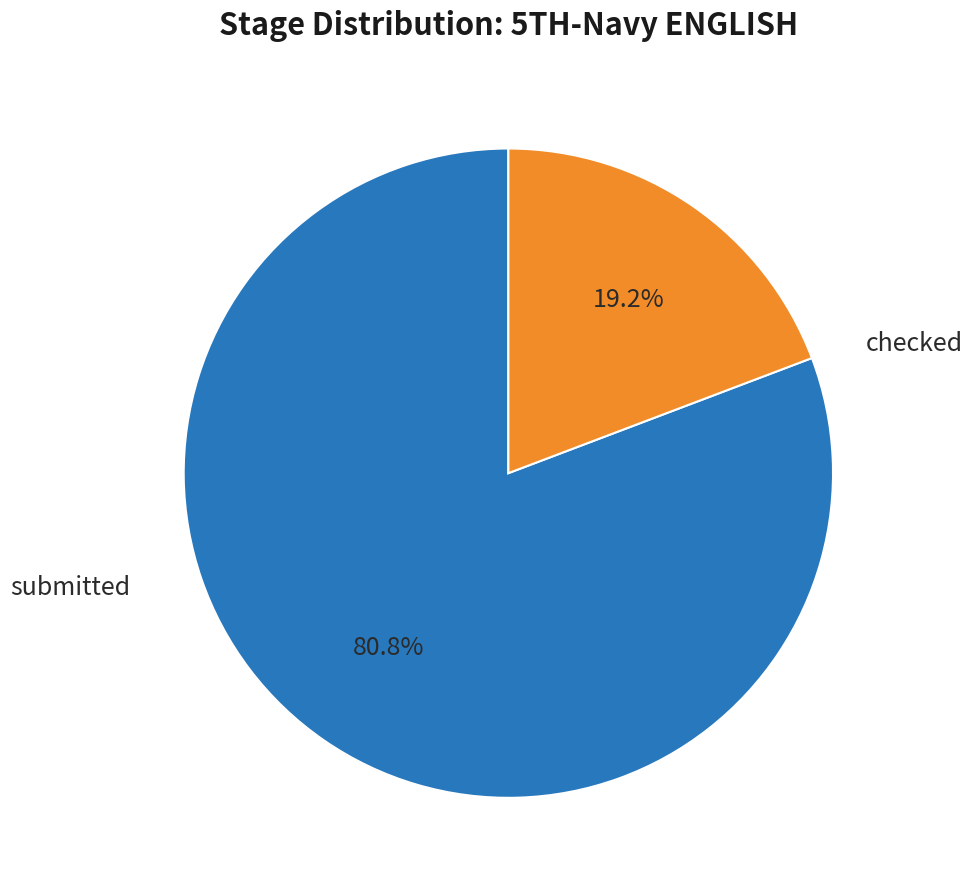

Does any single category account for the majority?

Yes